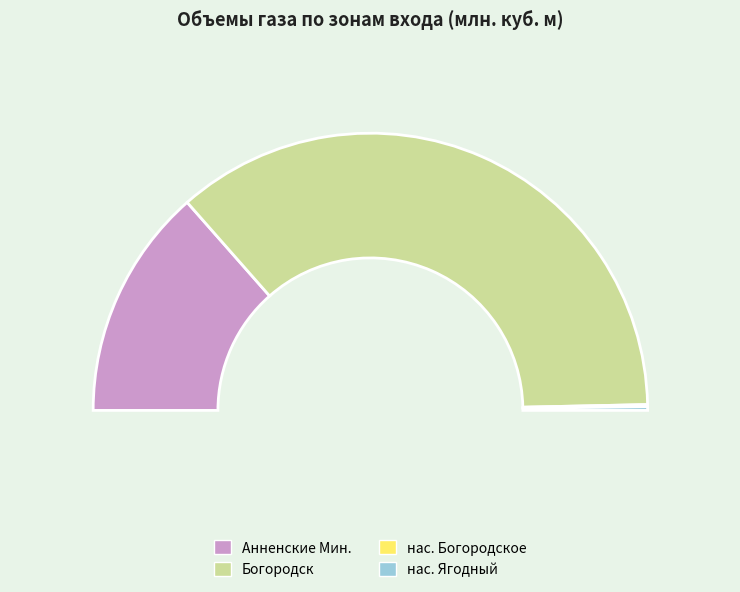

Which slice is the largest?

Газопровод-отвод и ГРС Богородск